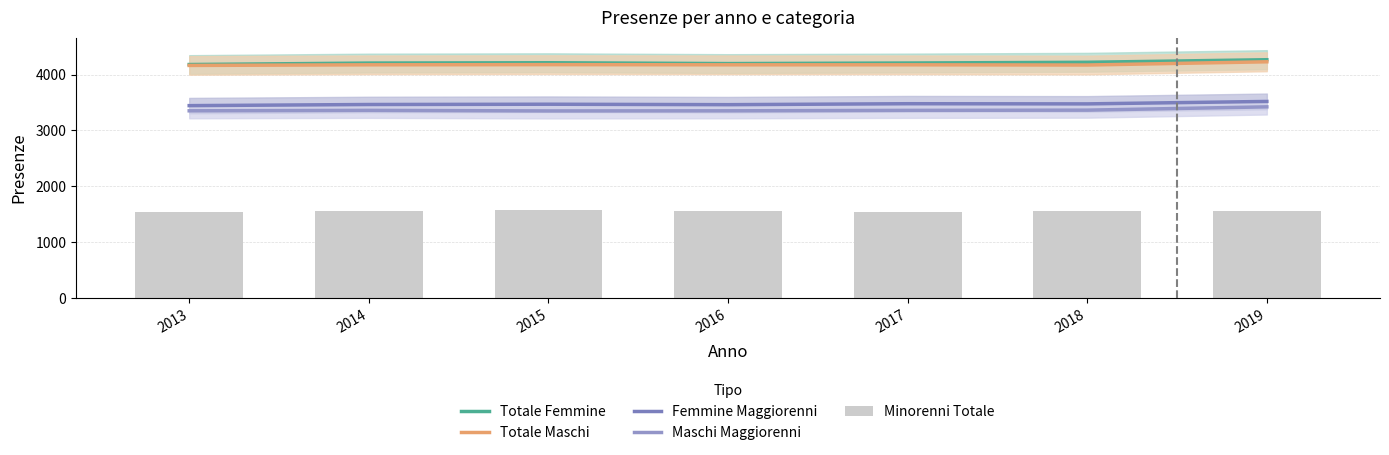

Rank the series at 2017 from highest to lowest value.

Totale Femmine, Totale Maschi, Femmine Maggiorenni, Maschi Maggiorenni, Minorenni Totale